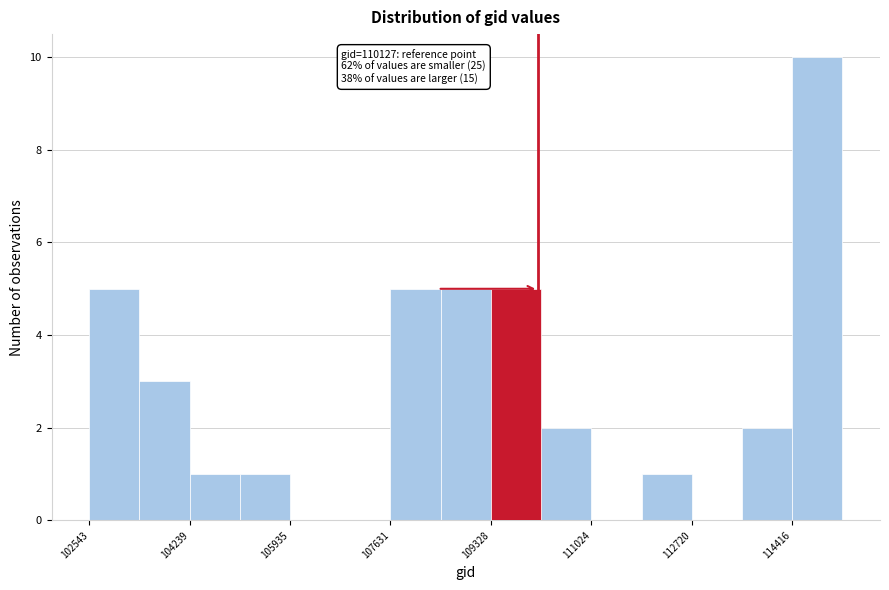

Which range on the x-axis has the tallest bar?

114400 to 115200